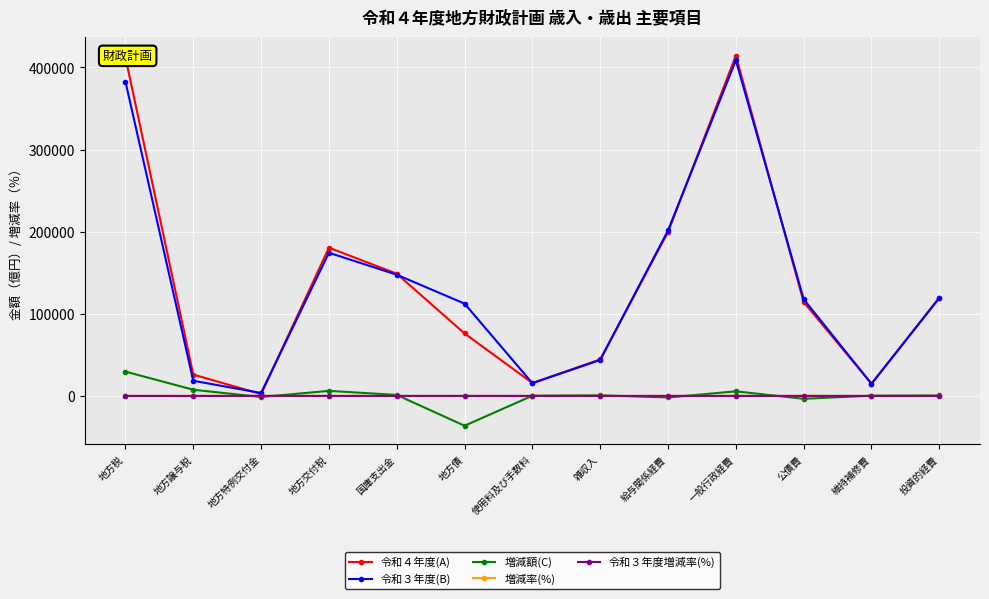

Is the value of 令和３年度増減率(%) at 雑収入 greater than the value of 令和４年度(A) at 国庫支出金?

No